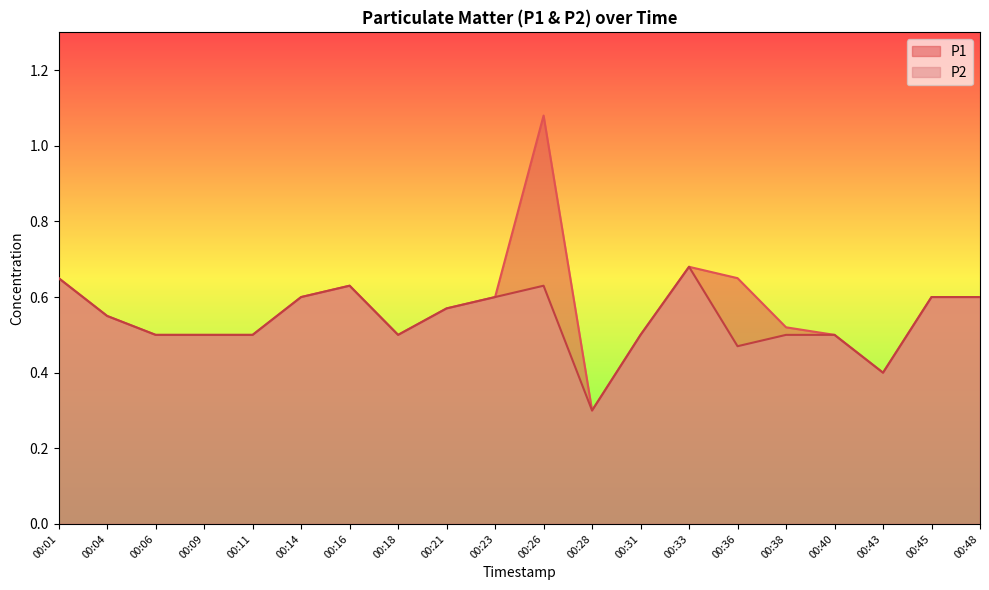

Is the value of P2 at 00:06 greater than the value of P1 at 00:04?

No